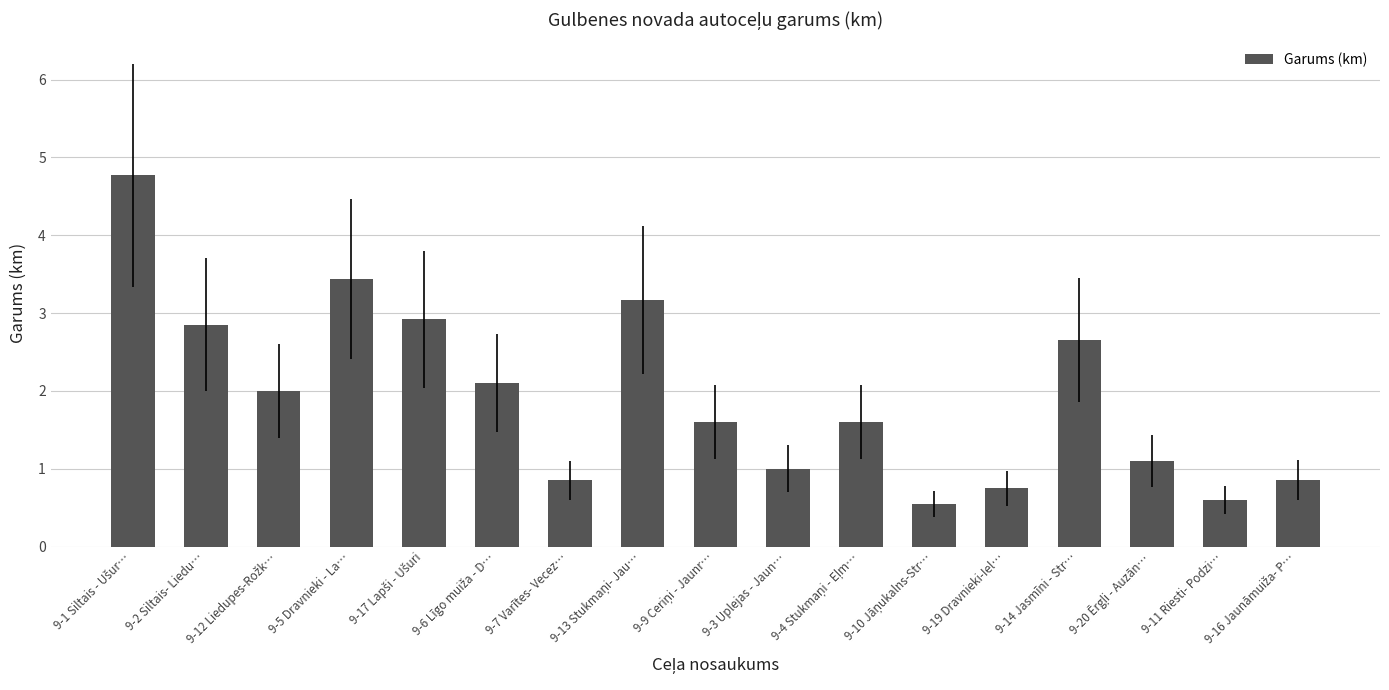

What is the difference between the maximum and minimum values?

4.2